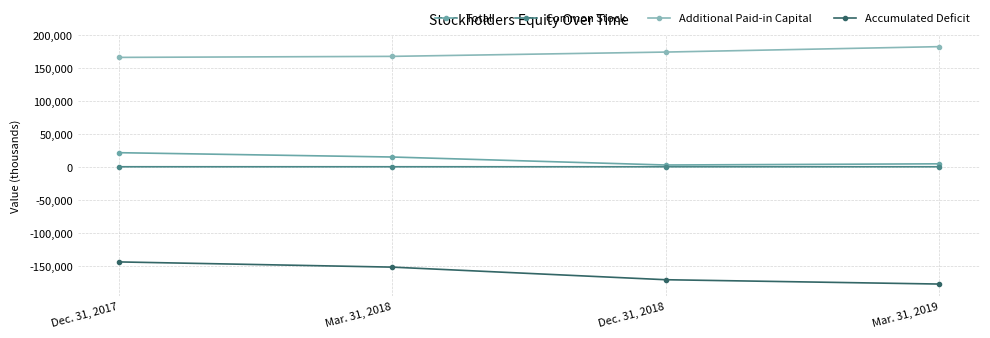

Which series changed the most between Dec. 31, 2017 and Dec. 31, 2018?

Accumulated Deficit